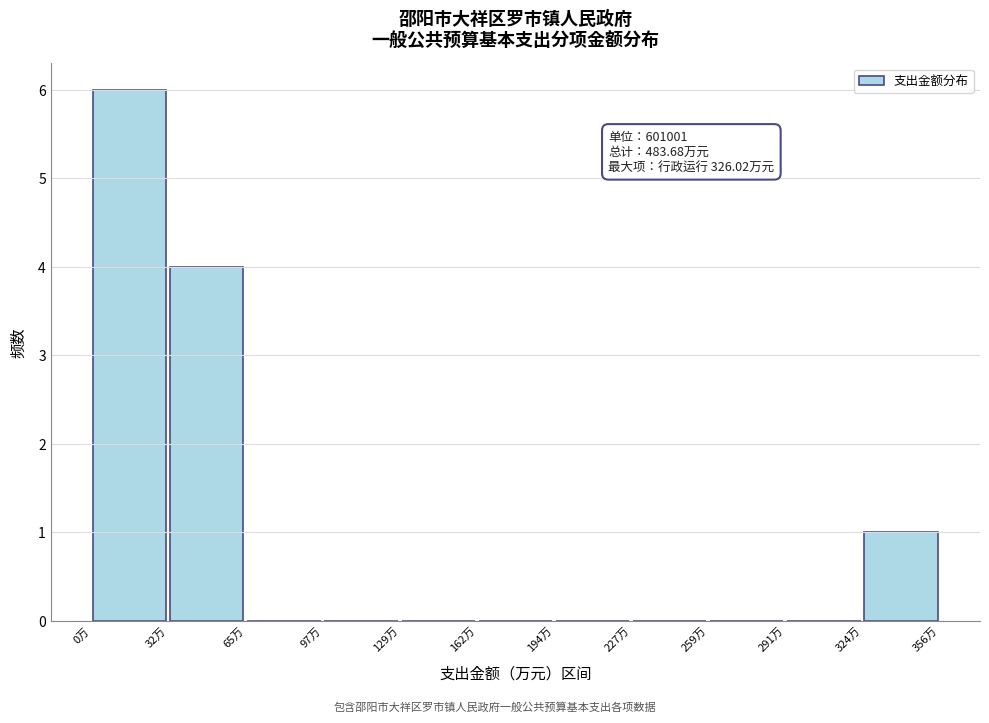

Over which range of the x-axis is the bar tallest?

0 to 30